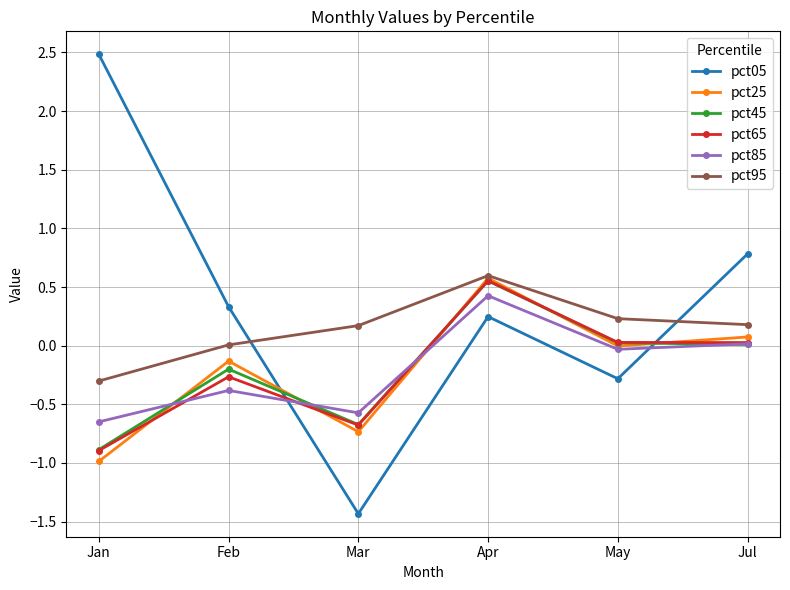

The pct45 series shows -0.5 at Jan. True or false?

False